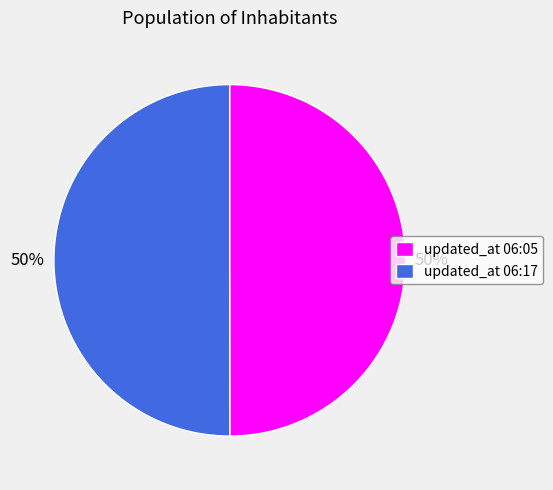

To the nearest percent, what portion does updated_at 06:17 represent?

50%